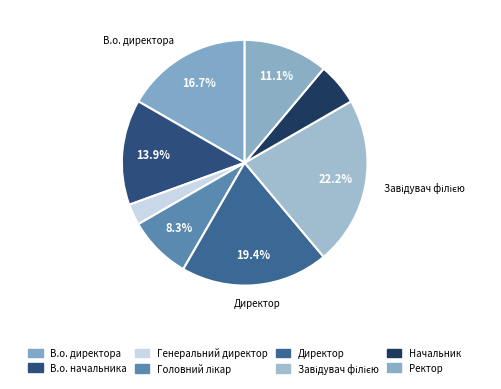

How many slices are in this pie chart?

8